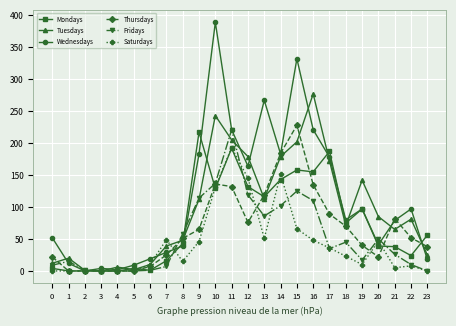

True or false: Saturdays has more than 1 points higher than both neighbors.

True